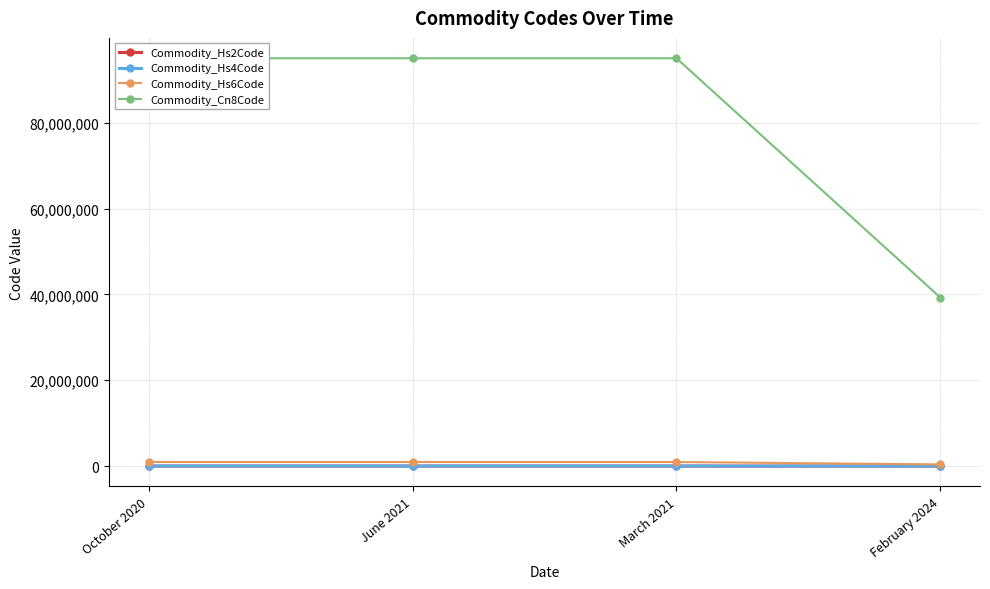

What is the sum of all Commodity_Hs2Code values?

324